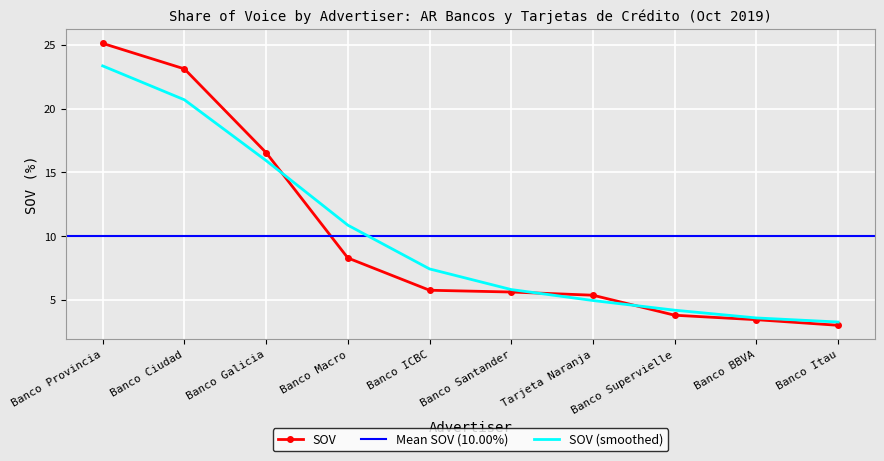

Approximately how many times larger is the value at Banco Galicia compared to Banco Provincia?

0.7